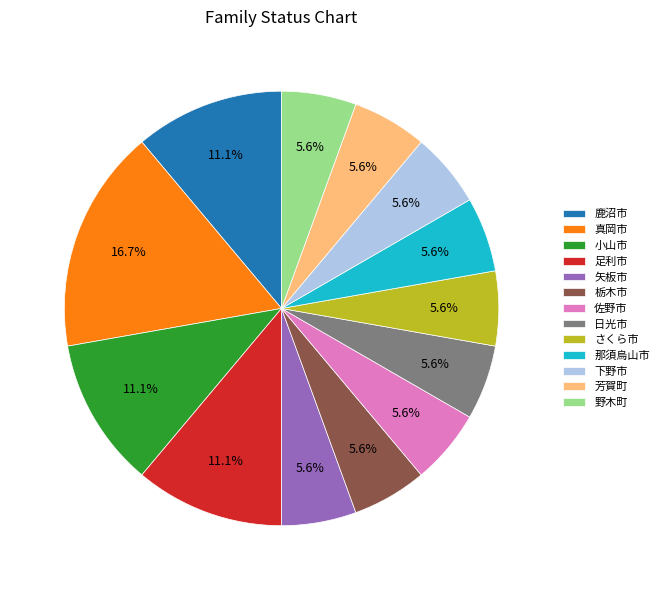

To the nearest percent, what is the combined percentage of 下野市 and 真岡市?

22%